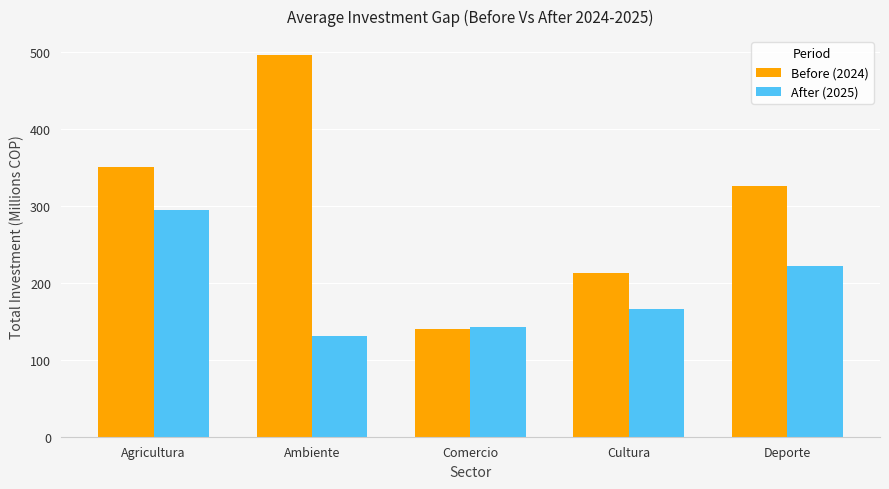

At which label does Before (2024) reach its peak?

Ambiente